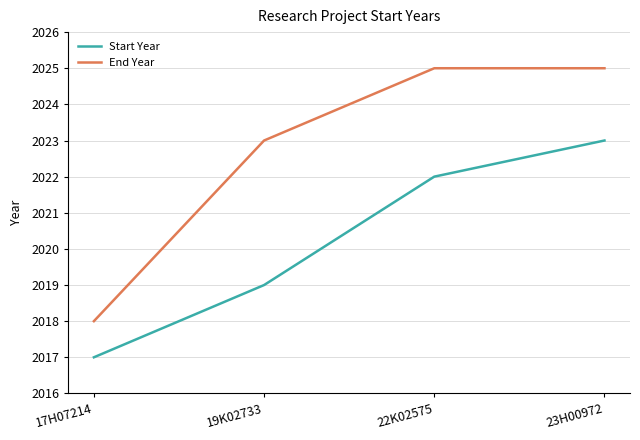

At which label is End Year closest to 2021?

19K02733